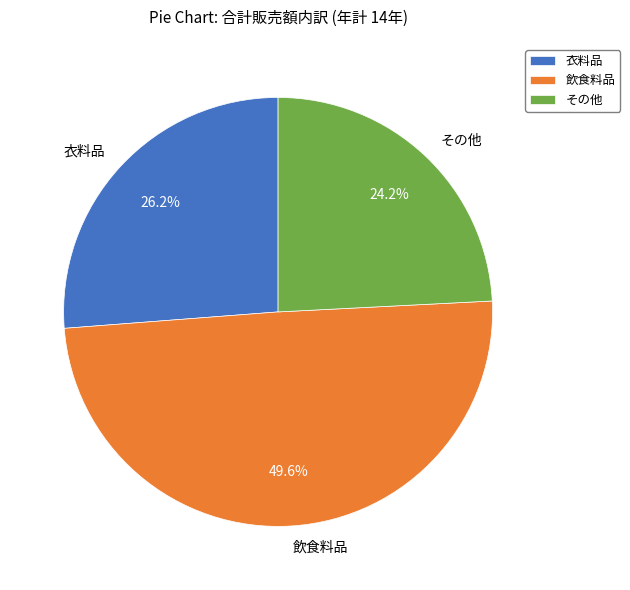

Between 衣料品 and その他, which is larger?

衣料品